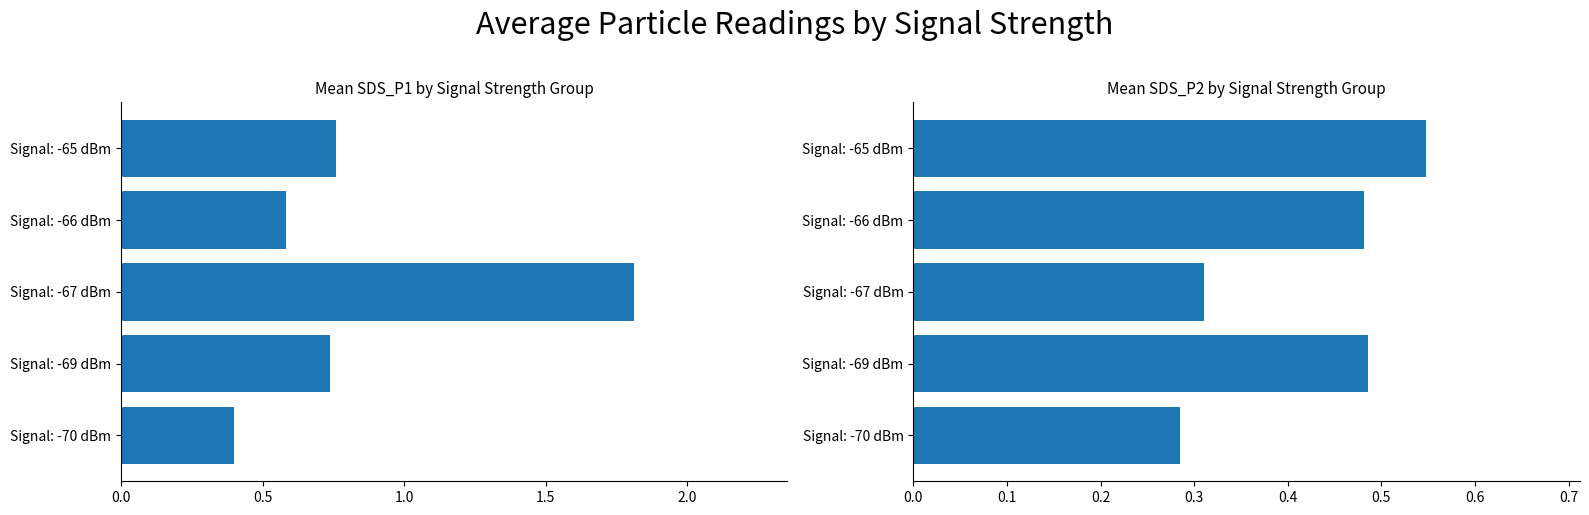

Reading left to right, transcribe all the data shown in this chart.

SDS_P1: 0.4	0.7	1.8	0.6	0.8
SDS_P2: 0.3	0.5	0.3	0.5	0.5